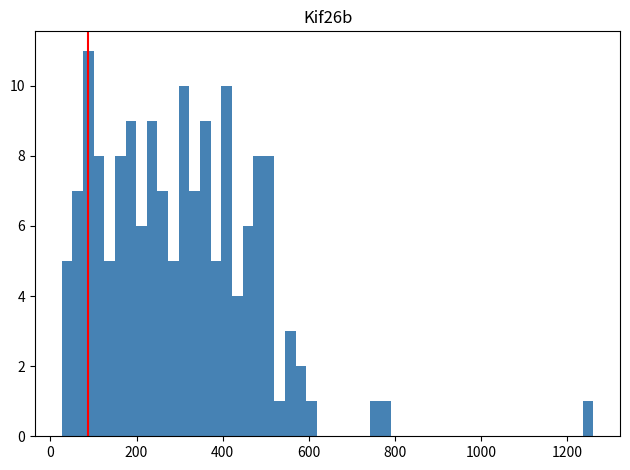

Around what value on the x-axis is the tallest bar? Give the approximate position of its centre, as read against the axis.

80